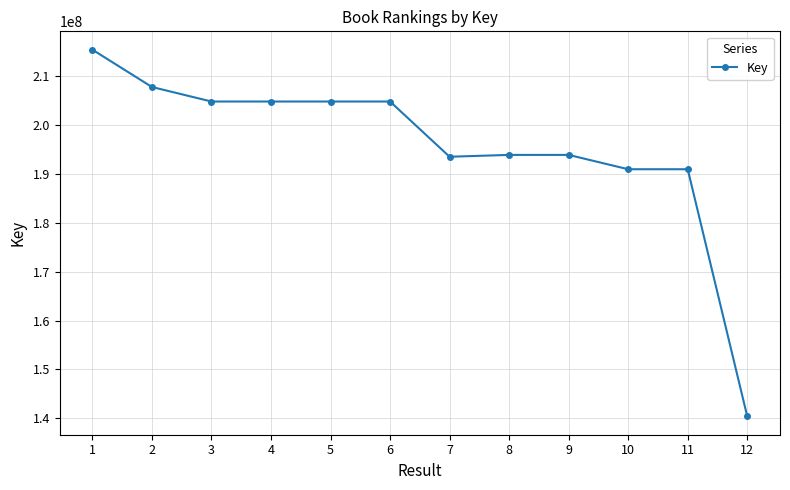

What is the difference between the values at 7 and 5?

11295133